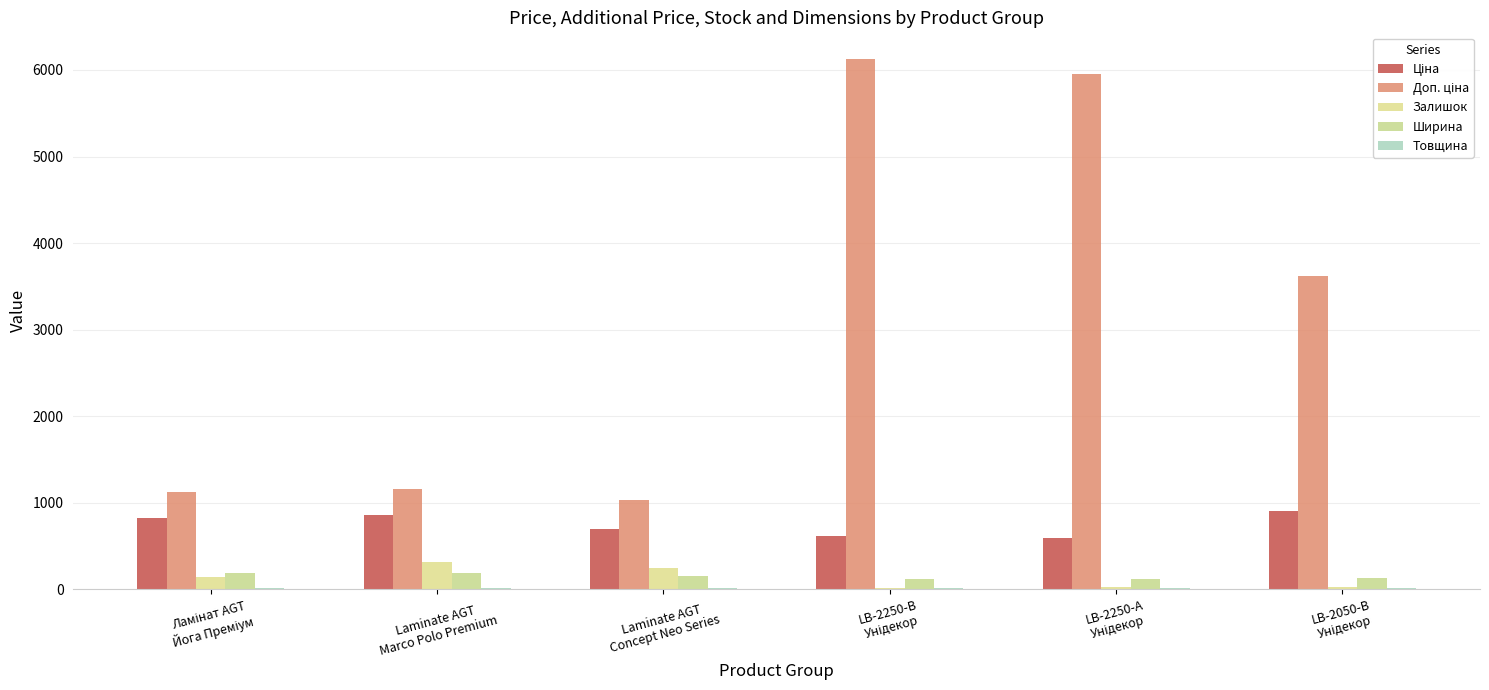

Reading right to left, what are all the values shown in this chart?

Ціна: LB-2050-В
Унідекор=905.9	LB-2250-А
Унідекор=595.8	LB-2250-В
Унідекор=612.9	Laminate AGT
Concept Neo Series=701.4	Laminate AGT
Marco Polo Premium=857.9	Ламінат AGT
Йога Преміум=827.6
Доп. ціна: LB-2050-В
Унідекор=3623.4	LB-2250-А
Унідекор=5957.6	LB-2250-В
Унідекор=6128.5	Laminate AGT
Concept Neo Series=1036.0	Laminate AGT
Marco Polo Premium=1162.5	Ламінат AGT
Йога Преміум=1121.5
Залишок: LB-2050-В
Унідекор=26.0	LB-2250-А
Унідекор=23.0	LB-2250-В
Унідекор=13.0	Laminate AGT
Concept Neo Series=242.0	Laminate AGT
Marco Polo Premium=313.0	Ламінат AGT
Йога Преміум=140.0
Ширина: LB-2050-В
Унідекор=133.0	LB-2250-А
Унідекор=115.0	LB-2250-В
Унідекор=115.0	Laminate AGT
Concept Neo Series=154.5	Laminate AGT
Marco Polo Premium=189.0	Ламінат AGT
Йога Преміум=189.0
Товщина: LB-2050-В
Унідекор=18.0	LB-2250-А
Унідекор=12.0	LB-2250-В
Унідекор=12.0	Laminate AGT
Concept Neo Series=10.0	Laminate AGT
Marco Polo Premium=12.0	Ламінат AGT
Йога Преміум=12.0